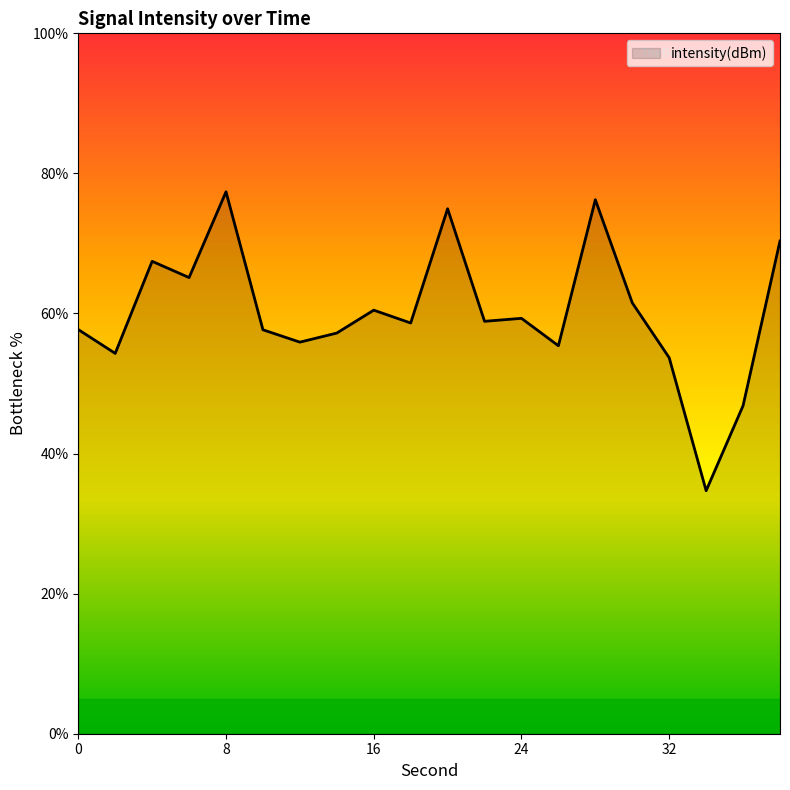

What is the difference between the maximum and minimum values?

42.7